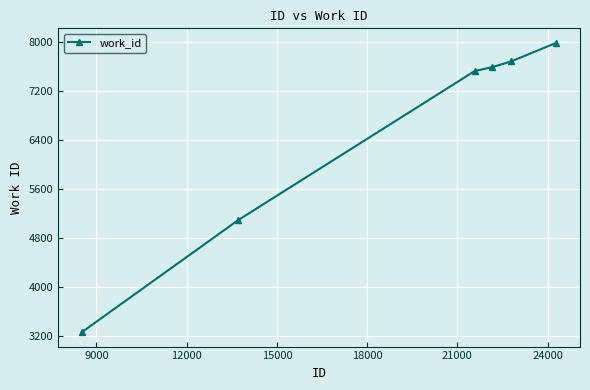

What is the difference between the maximum and minimum values?

4723